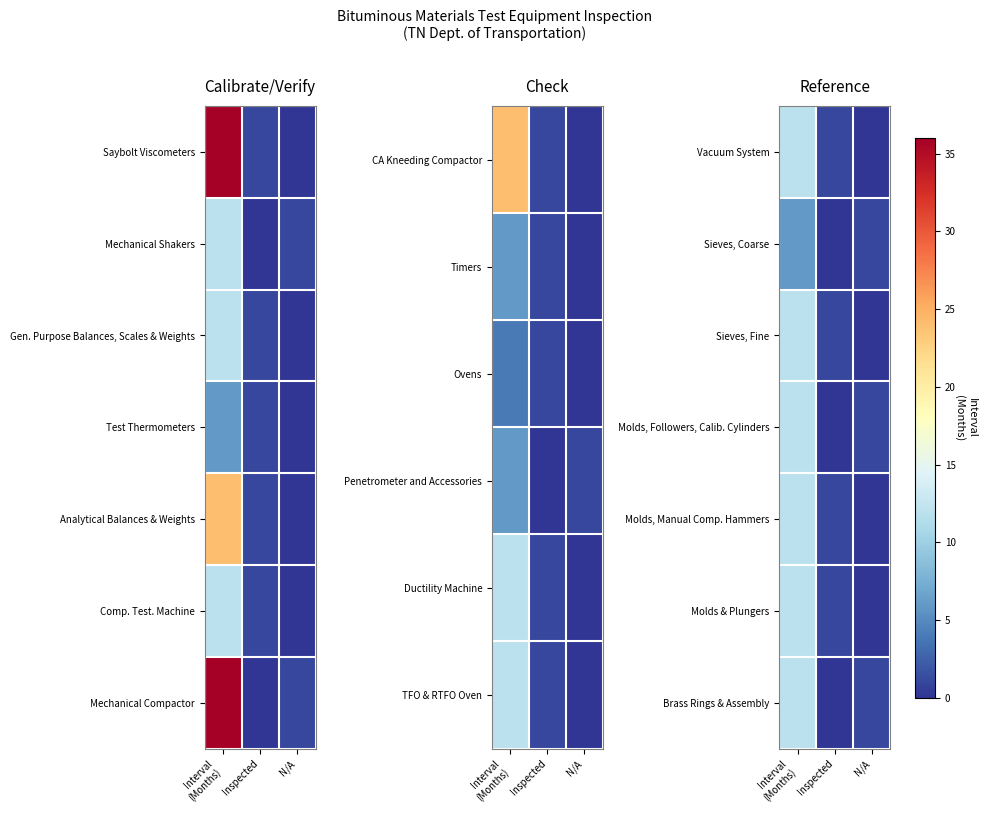

The Sieves, Coarse series shows 0 at Inspected. True or false?

True